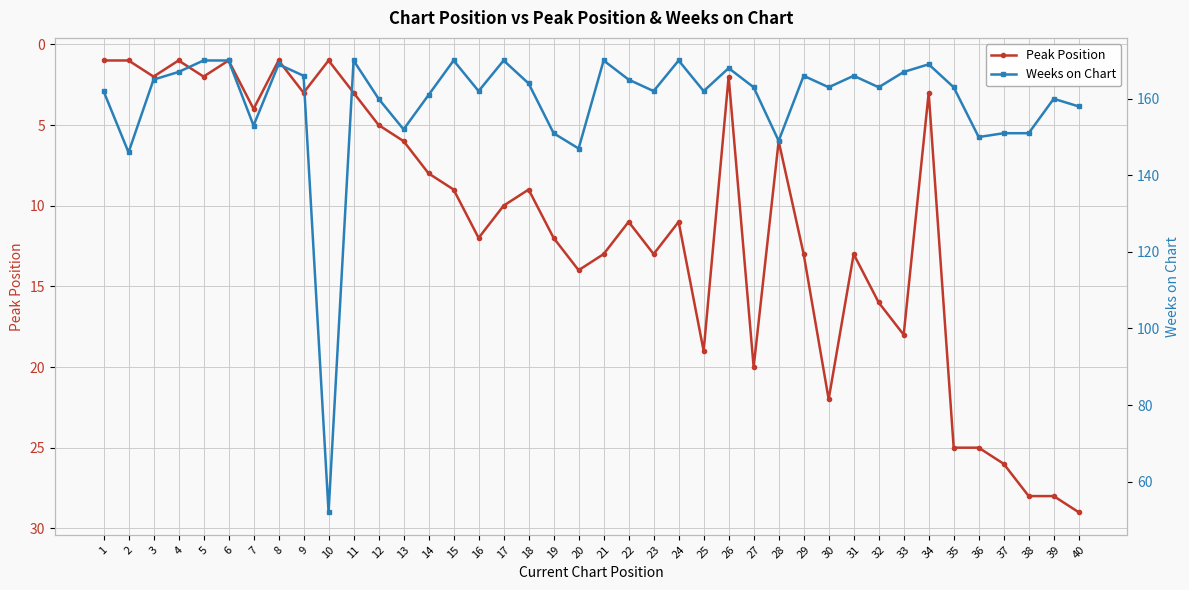

What is the maximum value for Peak Position?

29